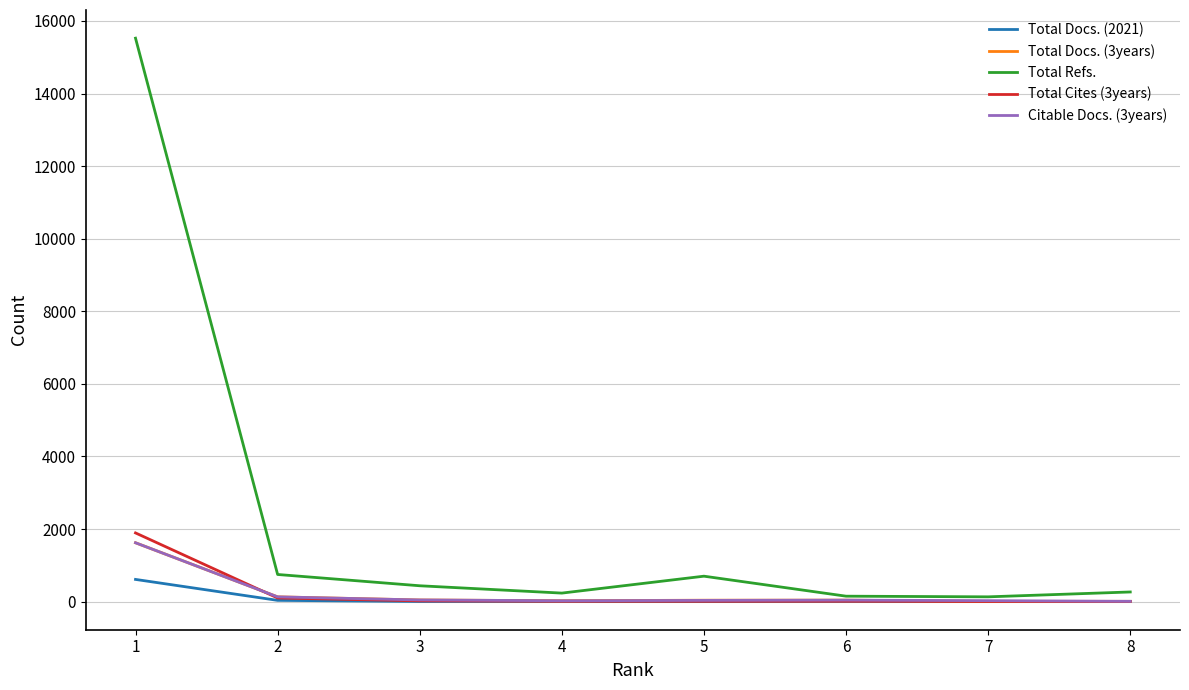

What are all the series names shown in the legend?

Total Docs. (2021), Total Docs. (3years), Total Refs., Total Cites (3years), Citable Docs. (3years)